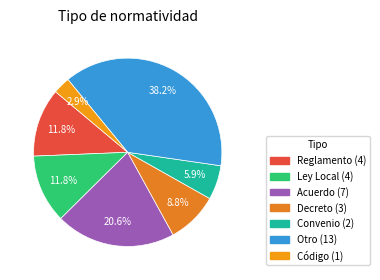

Count the number of slices in the pie.

7